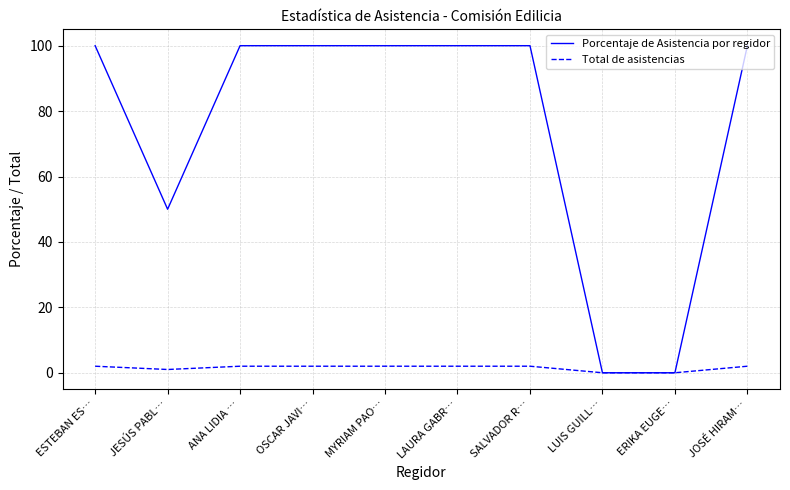

How many lines are shown in the chart?

2